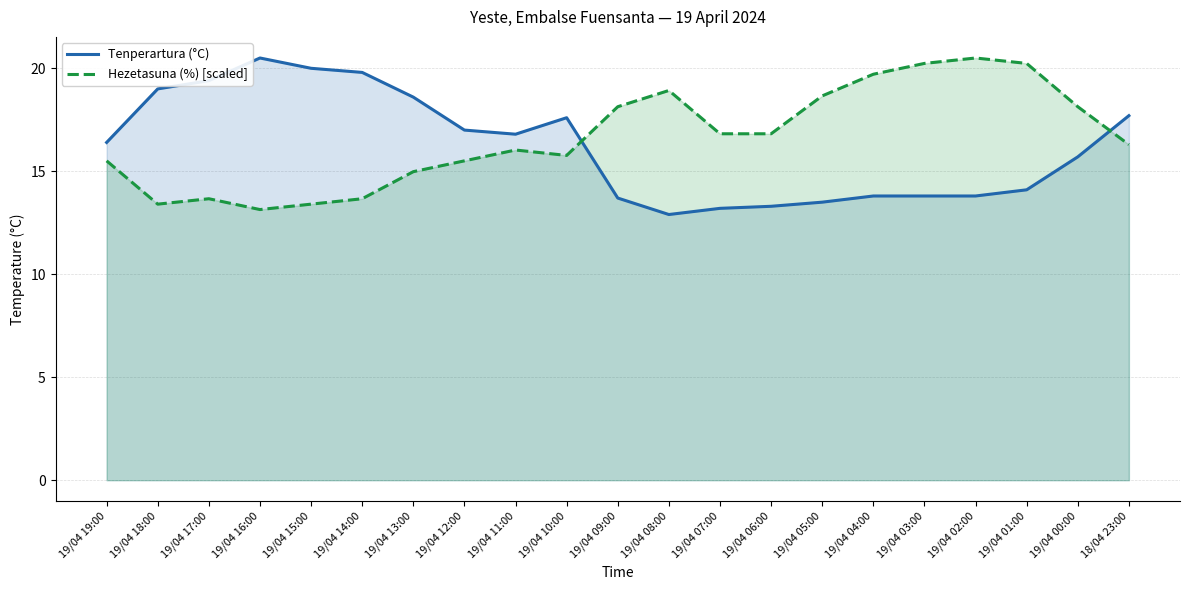

What is the value of the Hezetasuna (%) [scaled] point at the 6th from the left?

13.7